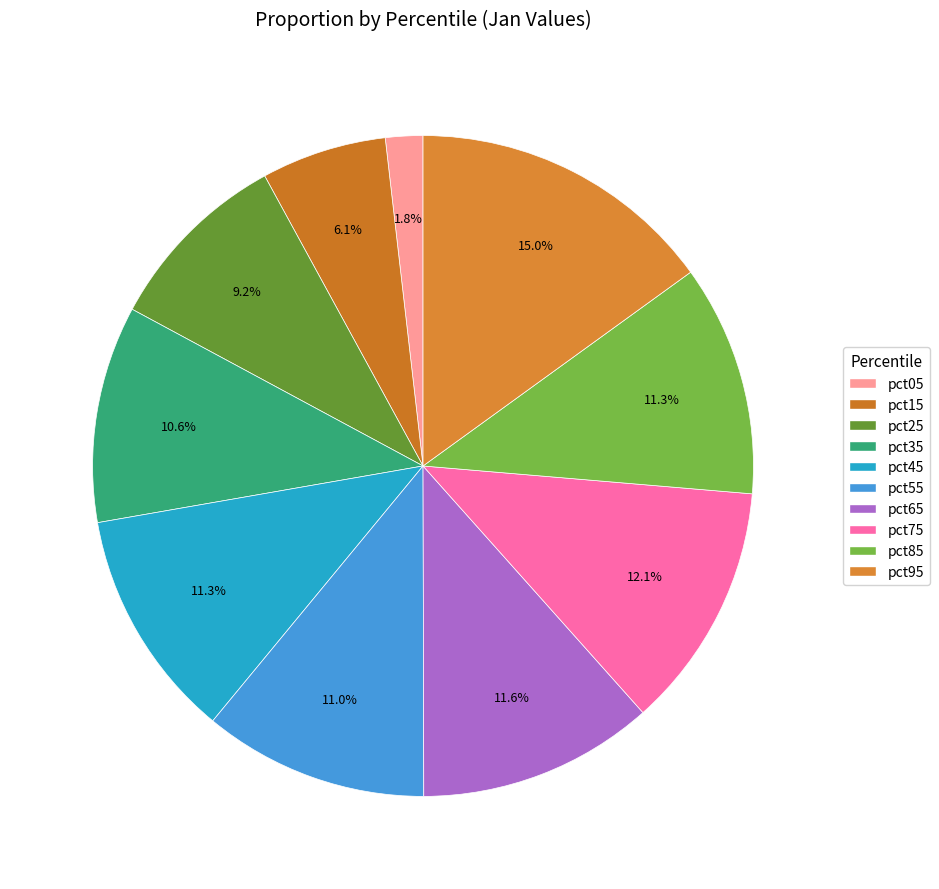

Which category has the biggest portion of the pie?

pct95